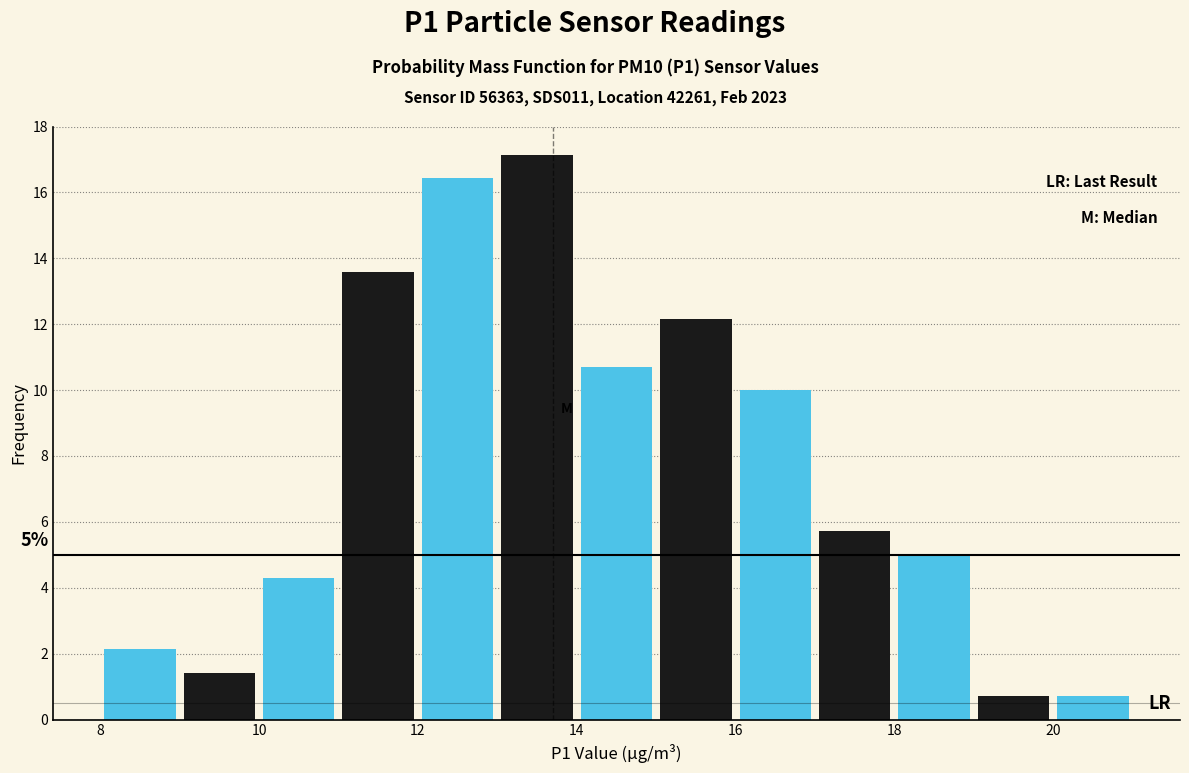

Over which range of the x-axis is the bar tallest?

13 to 14